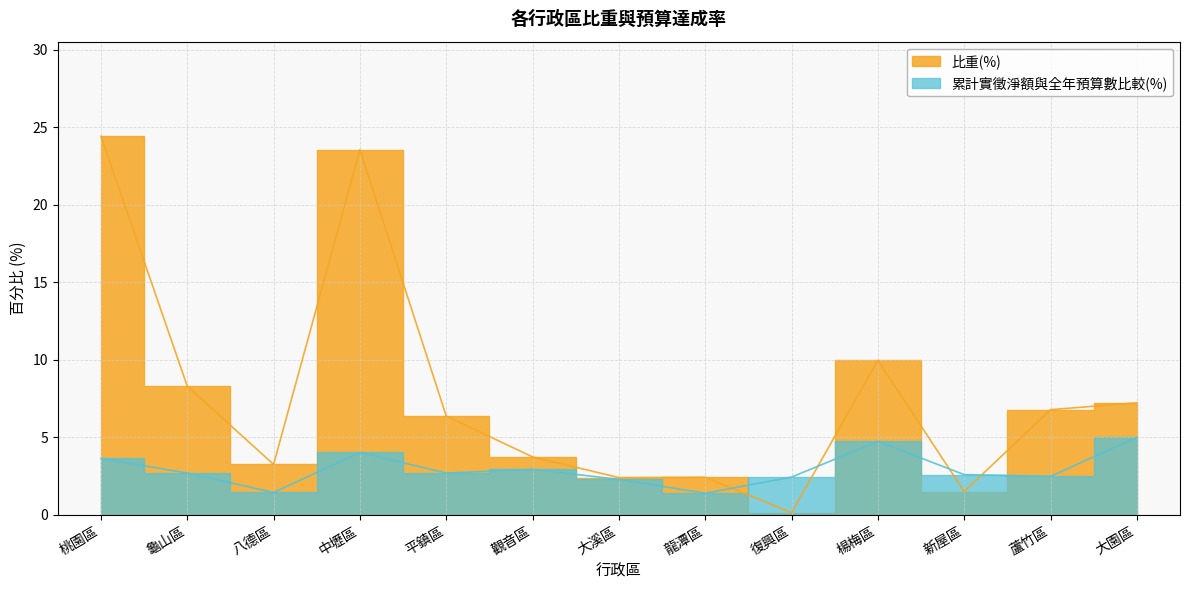

The 比重(%) series shows 24.4 at 桃園區. True or false?

True